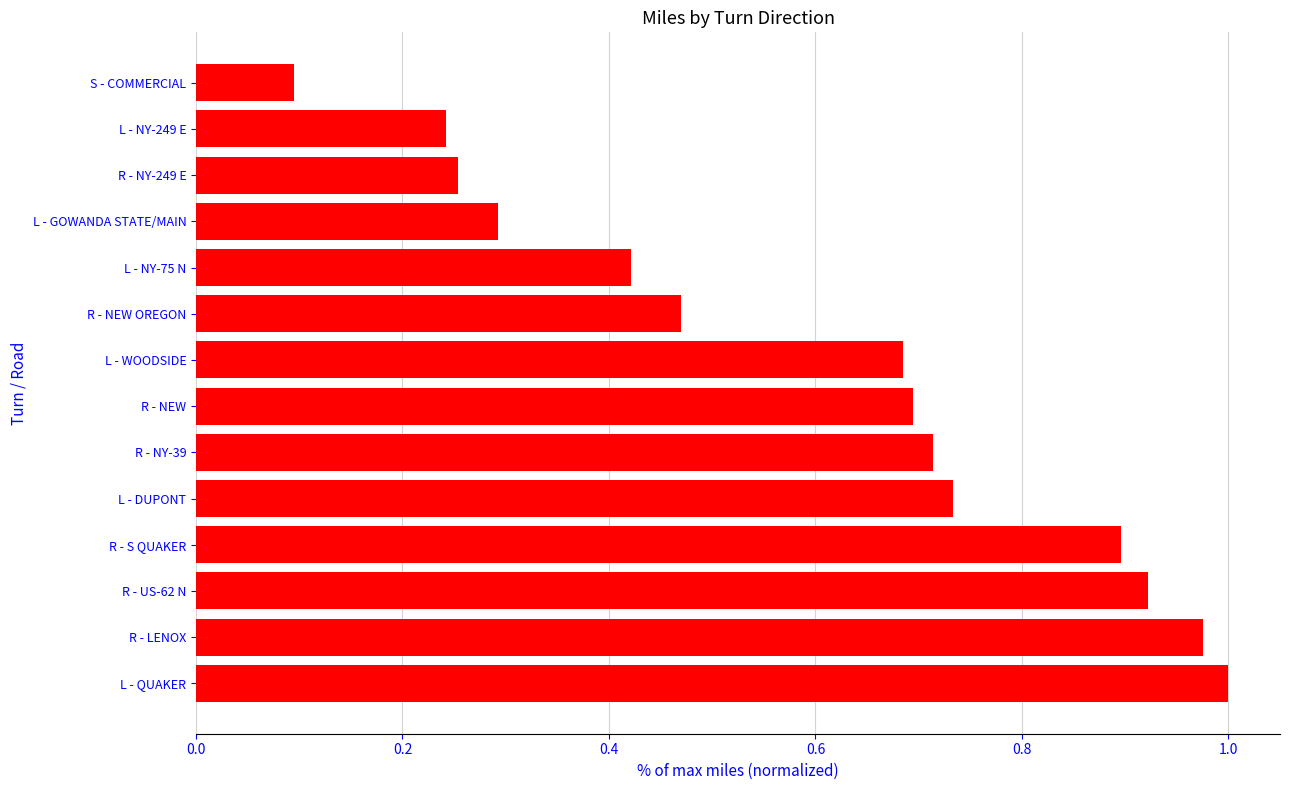

What is the label of the 14th bar from the bottom?

S - COMMERCIAL